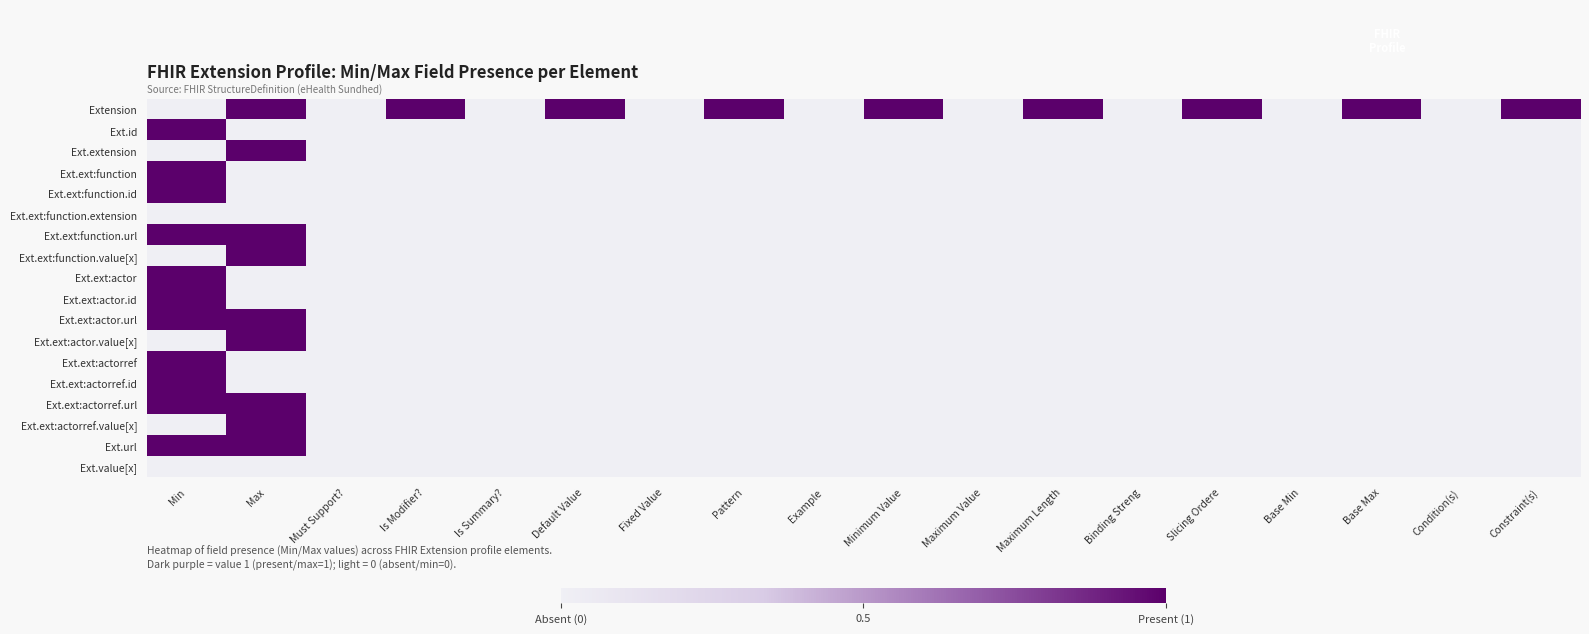

At which category is the sum across all series the highest?

Min